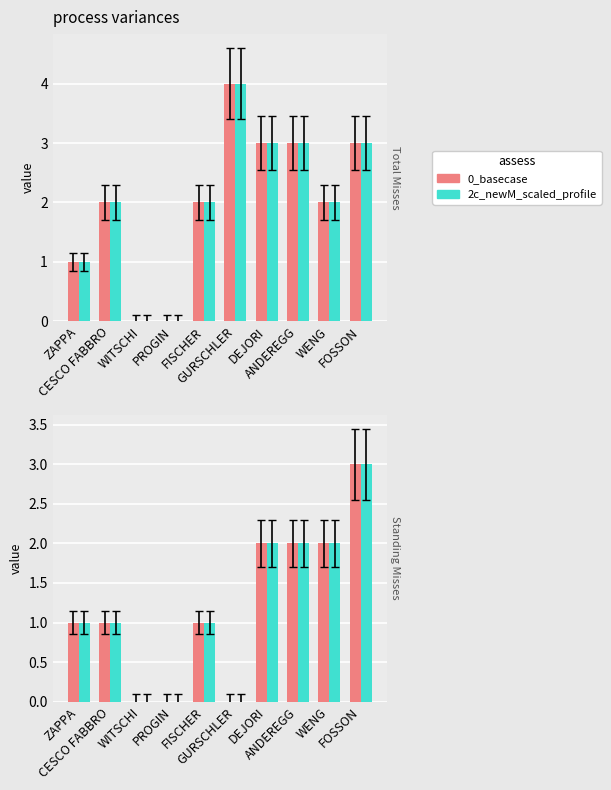

At which label does 0_basecase reach its peak?

FOSSON